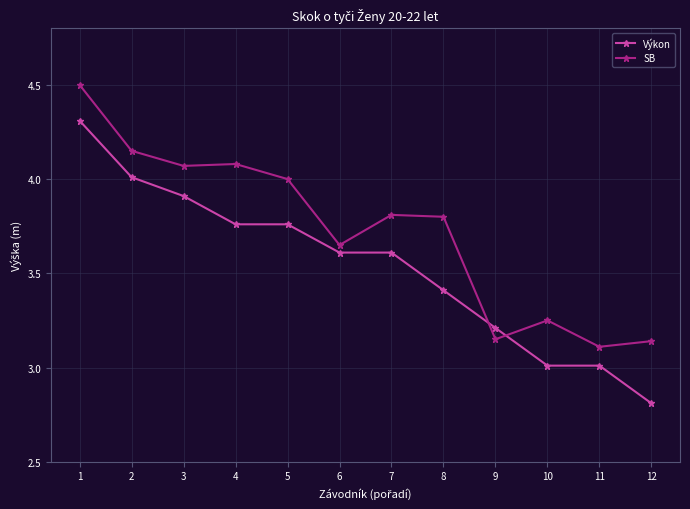

Is it true that SB equals 2.3 at 7?

False